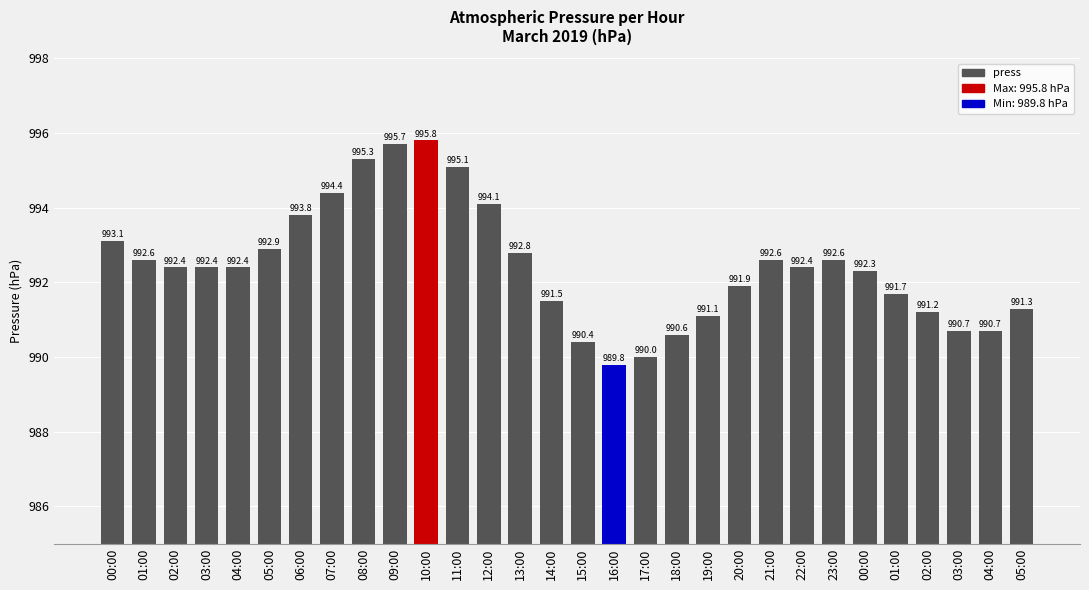

How many data points does each series have?

30